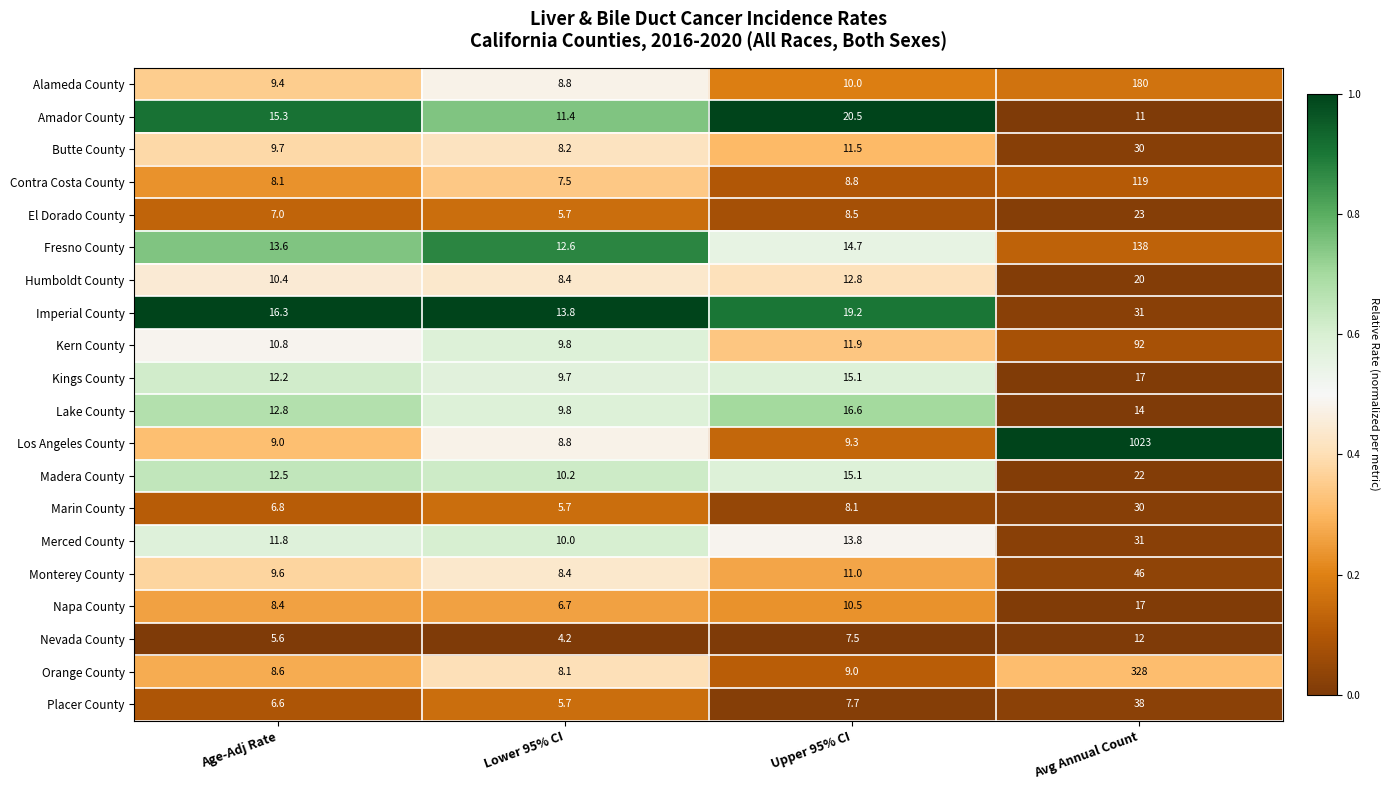

Which series has the widest spread of values?

Los Angeles County